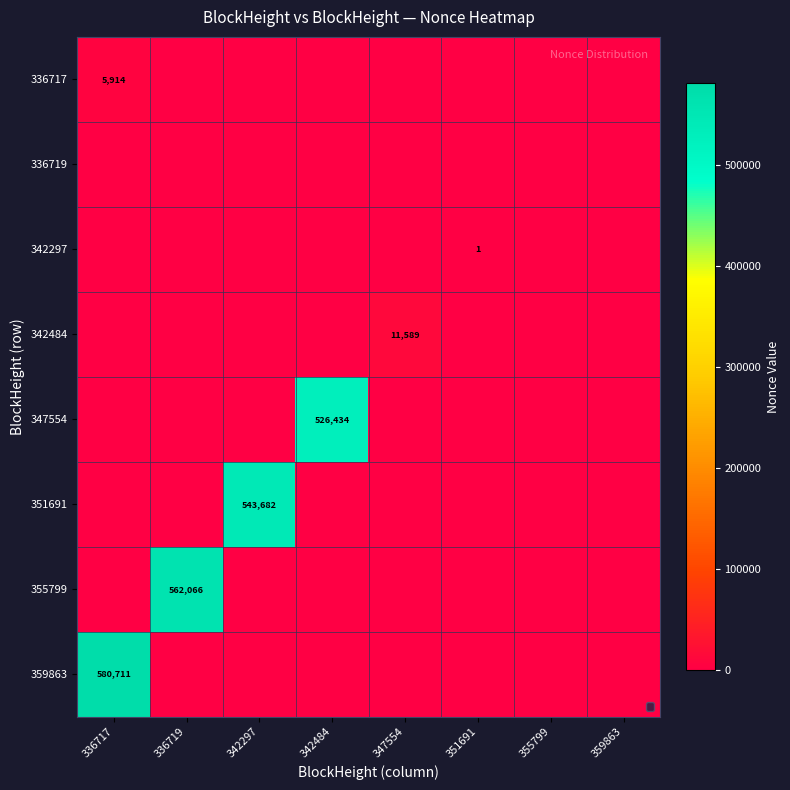

True or false: 355799 has a value of 562066 at 336719.

True